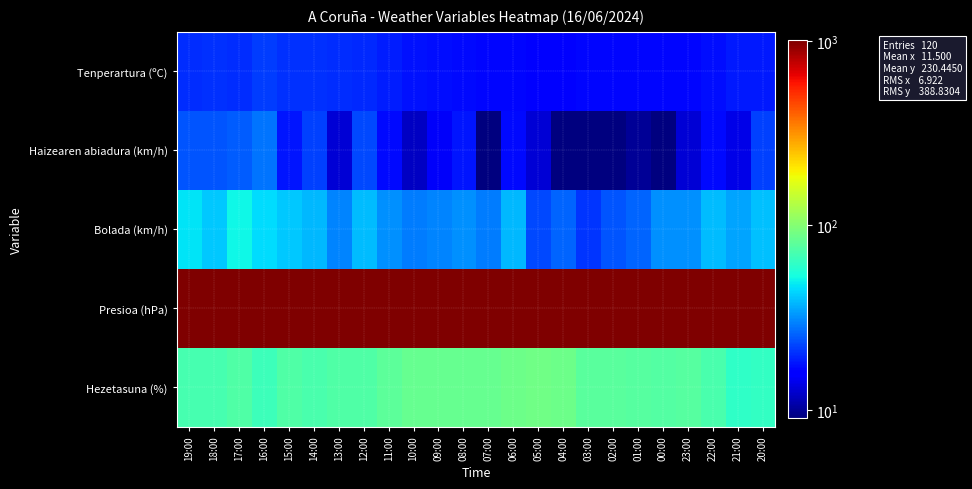

Between 19:00 and 06:00, which is larger?

19:00